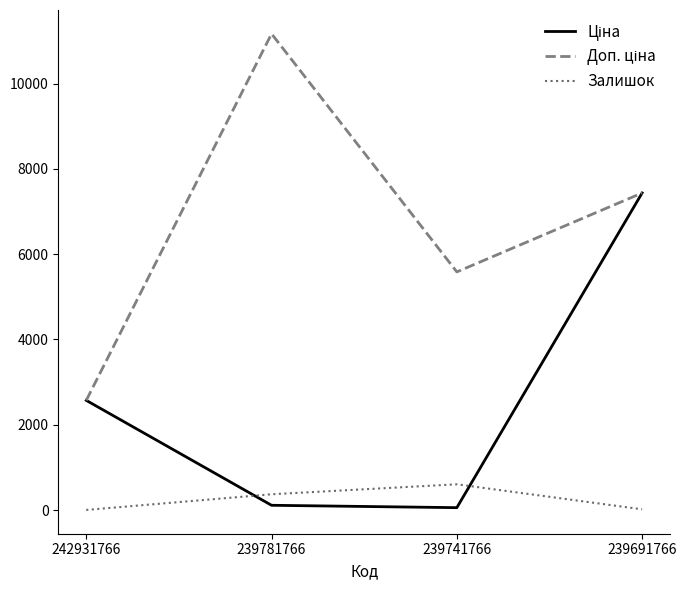

Count the number of categories in the chart.

4